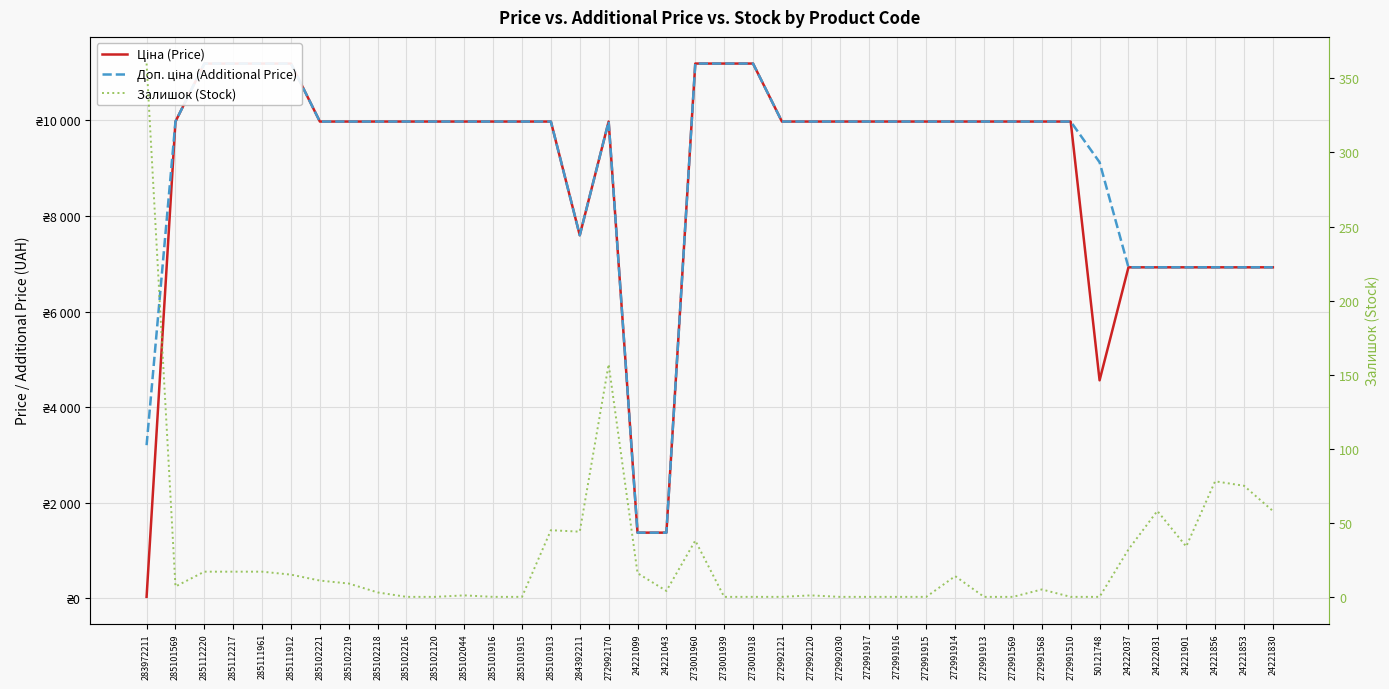

Reading right to left, transcribe all the data shown in this chart.

Ціна (Price): 24221830=6925.7	24221853=6925.7	24221856=6925.7	24221901=6925.7	24222031=6925.7	24222037=6925.7	50121748=4561.9	272991510=9975.0	272991568=9975.0	272991569=9975.0	272991913=9975.0	272991914=9975.0	272991915=9975.0	272991916=9975.0	272991917=9975.0	272992030=9975.0	272992120=9975.0	272992121=9975.0	273001918=11188.2	273001939=11188.2	273001960=11188.2	24221043=1375.4	24221099=1375.4	272992170=9975.0	284392211=7596.5	285101913=9975.0	285101915=9975.0	285101916=9975.0	285102044=9975.0	285102120=9975.0	285102216=9975.0	285102218=9975.0	285102219=9975.0	285102221=9975.0	285111912=11188.2	285111961=11188.2	285112217=11188.2	285112220=11188.2	285101569=9975.0	283972211=32.0
Доп. ціна (Additional Price): 24221830=6925.7	24221853=6925.7	24221856=6925.7	24221901=6925.7	24222031=6925.7	24222037=6925.7	50121748=9123.7	272991510=9975.0	272991568=9975.0	272991569=9975.0	272991913=9975.0	272991914=9975.0	272991915=9975.0	272991916=9975.0	272991917=9975.0	272992030=9975.0	272992120=9975.0	272992121=9975.0	273001918=11188.2	273001939=11188.2	273001960=11188.2	24221043=1375.0	24221099=1375.0	272992170=9975.0	284392211=7596.5	285101913=9975.0	285101915=9975.0	285101916=9975.0	285102044=9975.0	285102120=9975.0	285102216=9975.0	285102218=9975.0	285102219=9975.0	285102221=9975.0	285111912=11188.2	285111961=11188.2	285112217=11188.2	285112220=11188.2	285101569=9975.0	283972211=3205.0
Залишок (Stock): 24221830=58.0	24221853=75.0	24221856=78.0	24221901=34.0	24222031=58.0	24222037=32.0	50121748=0.0	272991510=0.0	272991568=5.0	272991569=0.0	272991913=0.0	272991914=14.0	272991915=0.0	272991916=0.0	272991917=0.0	272992030=0.0	272992120=1.0	272992121=0.0	273001918=0.0	273001939=0.0	273001960=38.0	24221043=4.0	24221099=16.0	272992170=157.0	284392211=44.0	285101913=45.0	285101915=0.0	285101916=0.0	285102044=1.0	285102120=0.0	285102216=0.0	285102218=3.0	285102219=9.0	285102221=11.0	285111912=15.0	285111961=17.0	285112217=17.0	285112220=17.0	285101569=7.0	283972211=360.0